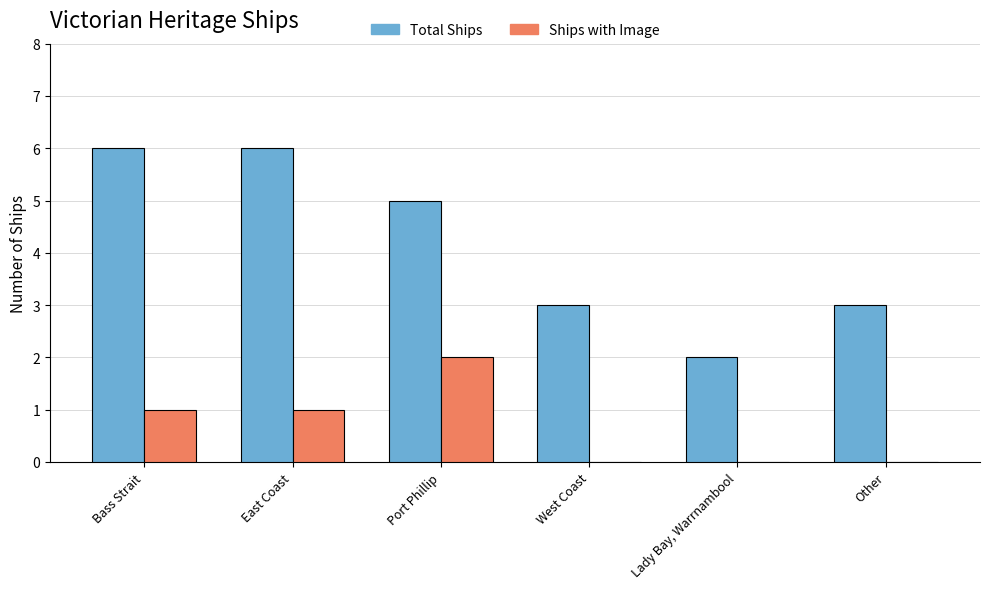

Count the number of data series in this chart.

2